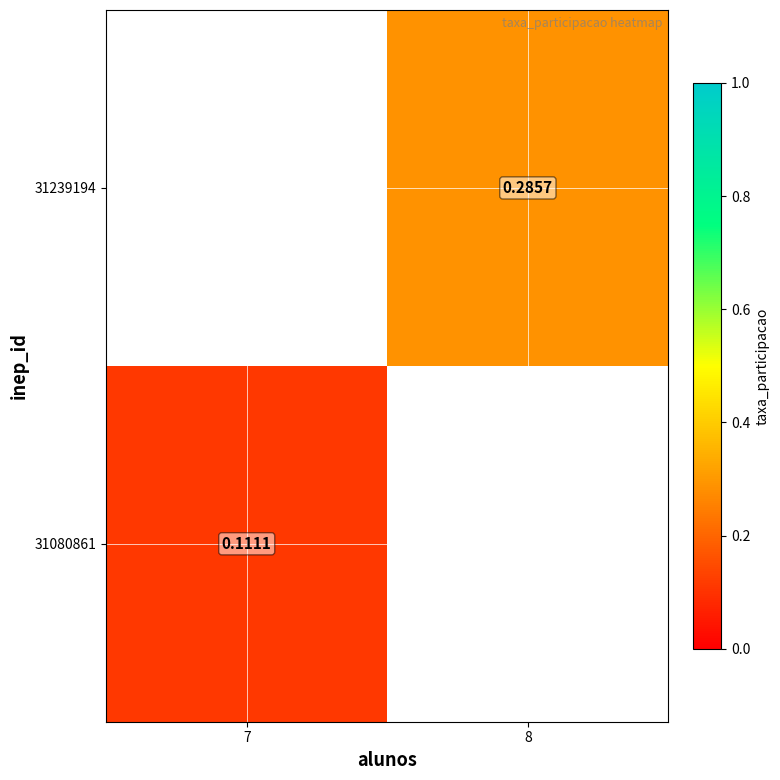

At which label does 31239194 reach its minimum?

7